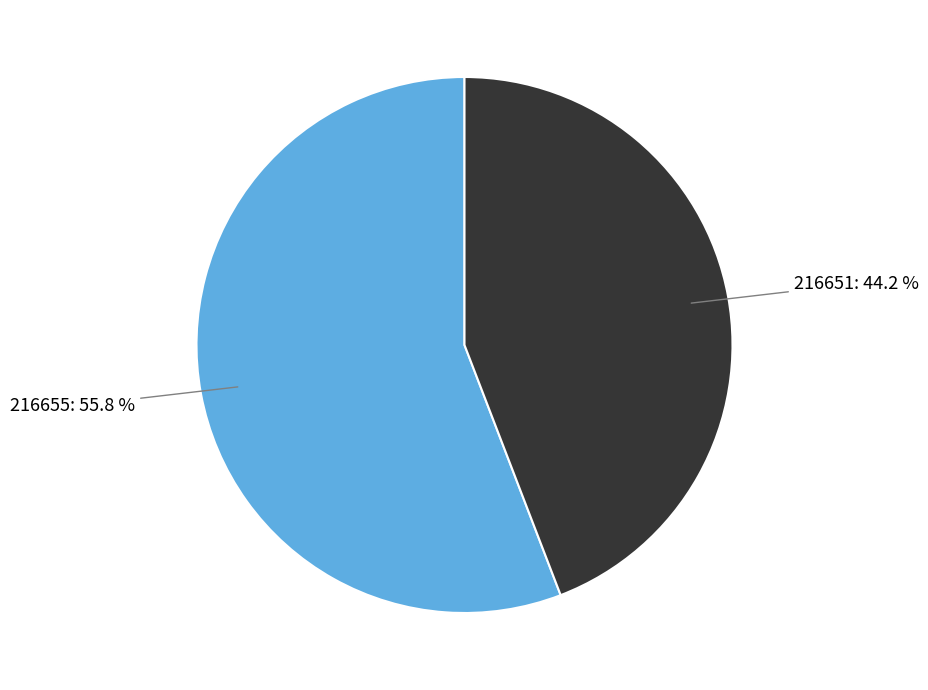

Is it true that 216651 is 44% of the pie?

True